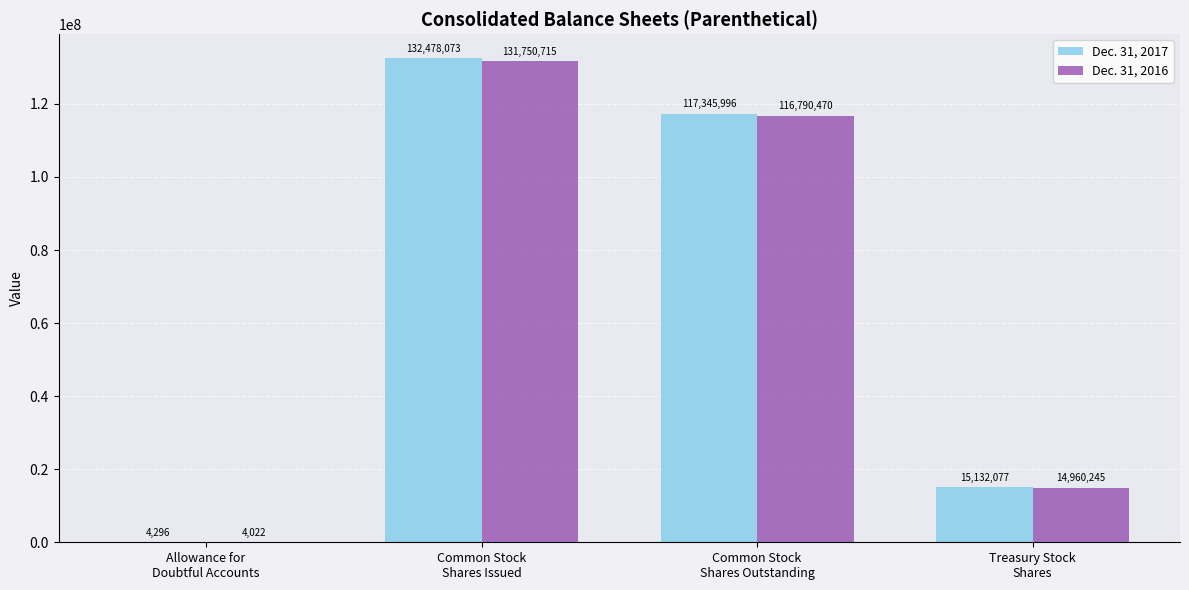

What is the sum of the Dec. 31, 2016 values at Allowance for
Doubtful Accounts and Treasury Stock
Shares?

14964267